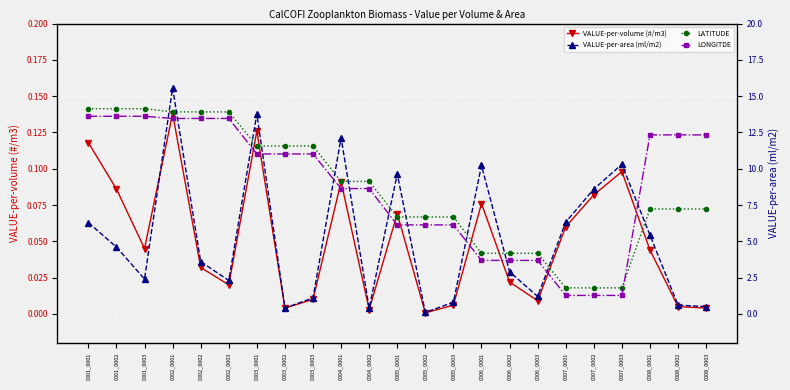

True or false: LATITUDE has more than 2 points higher than both neighbors.

False